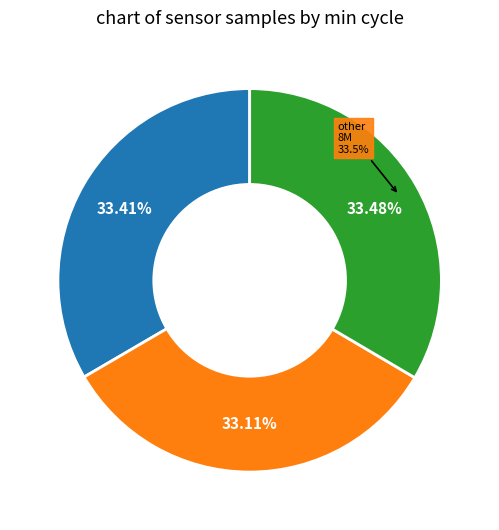

Combined, do 27 and 27 account for over 50%?

No